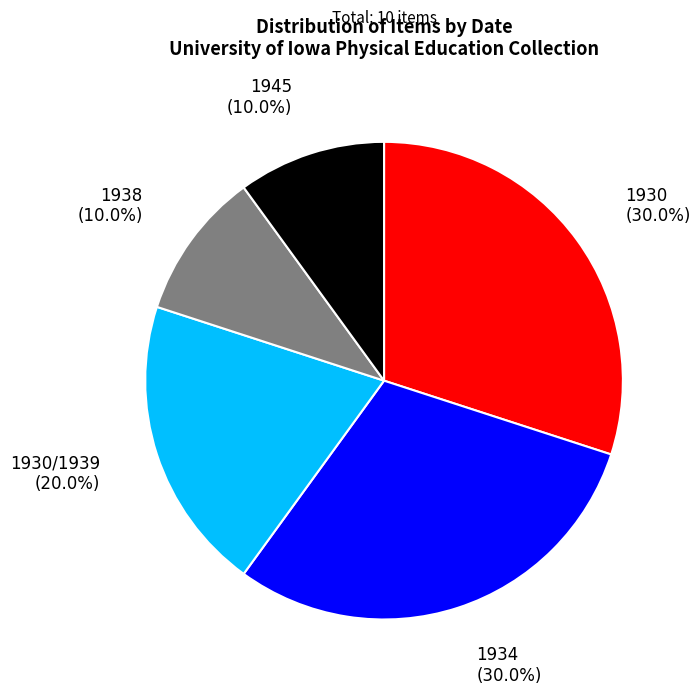

Is there any slice that represents more than half of the pie?

No